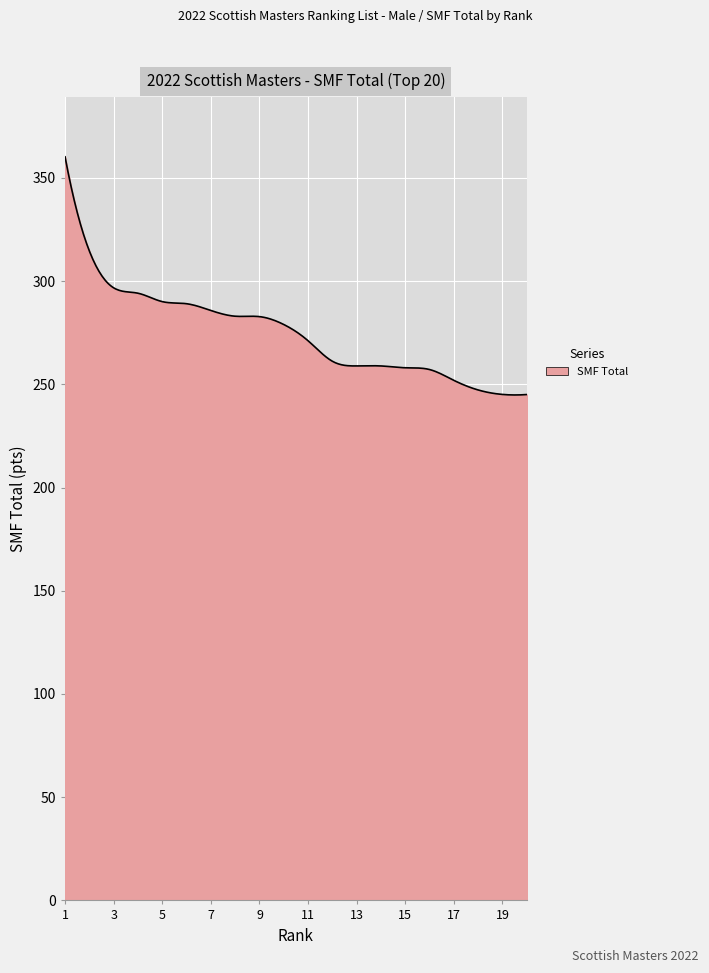

What is the difference between the maximum and minimum values?

115.4